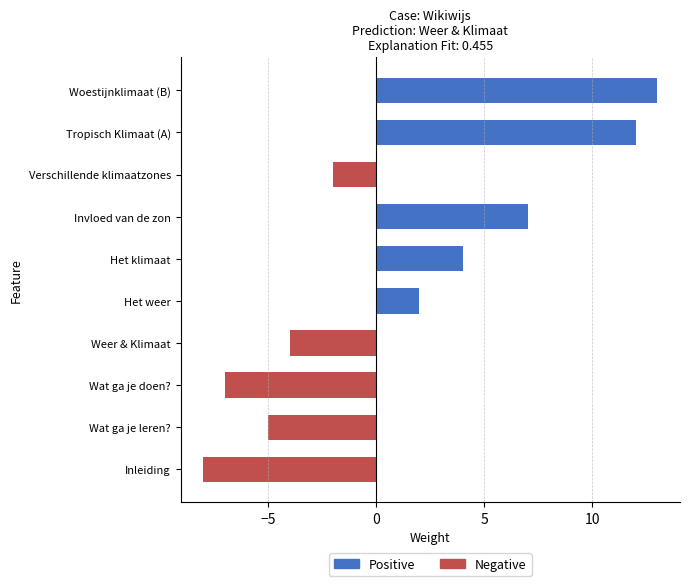

What is the approximate value of Positive at Tropisch Klimaat (A), to the nearest 10?

10